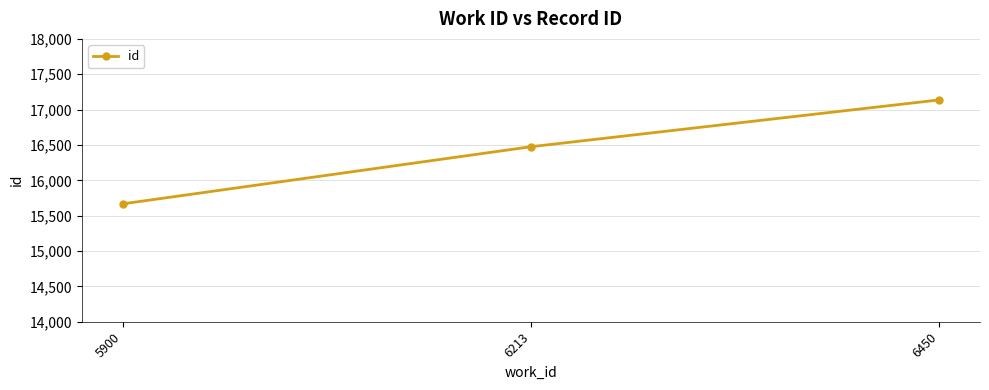

Count the values in the range 15667 to 17137.

3